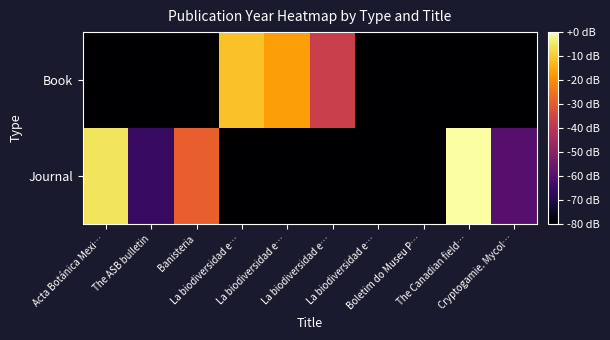

What is the spread (max minus min) of values at The Canadian field…?

80.0